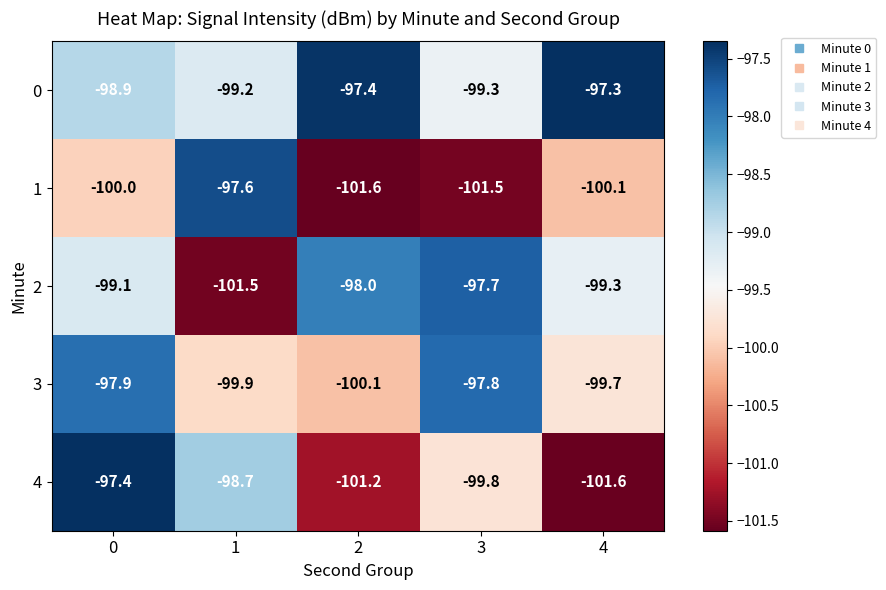

Is the value of 4 at 4 greater than the value of 3 at 4?

No